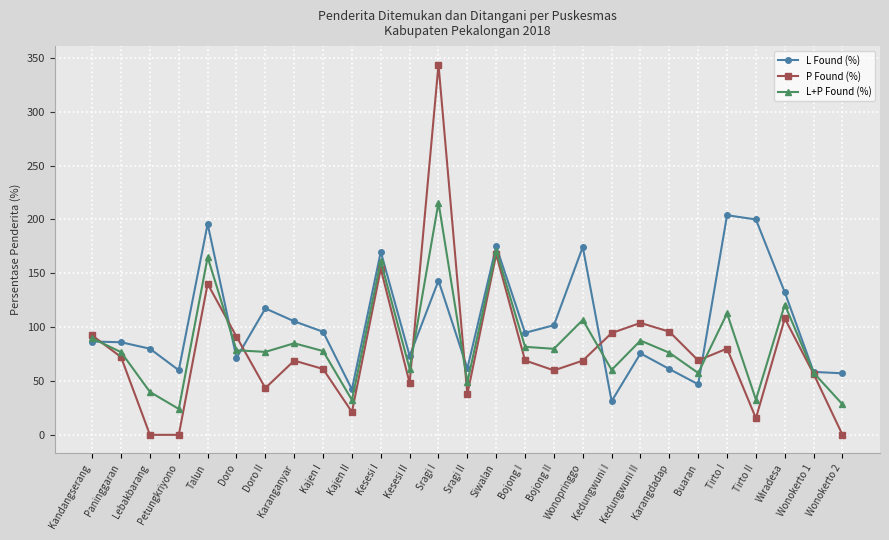

At which label does L Found (%) reach its minimum?

Kedungwuni I